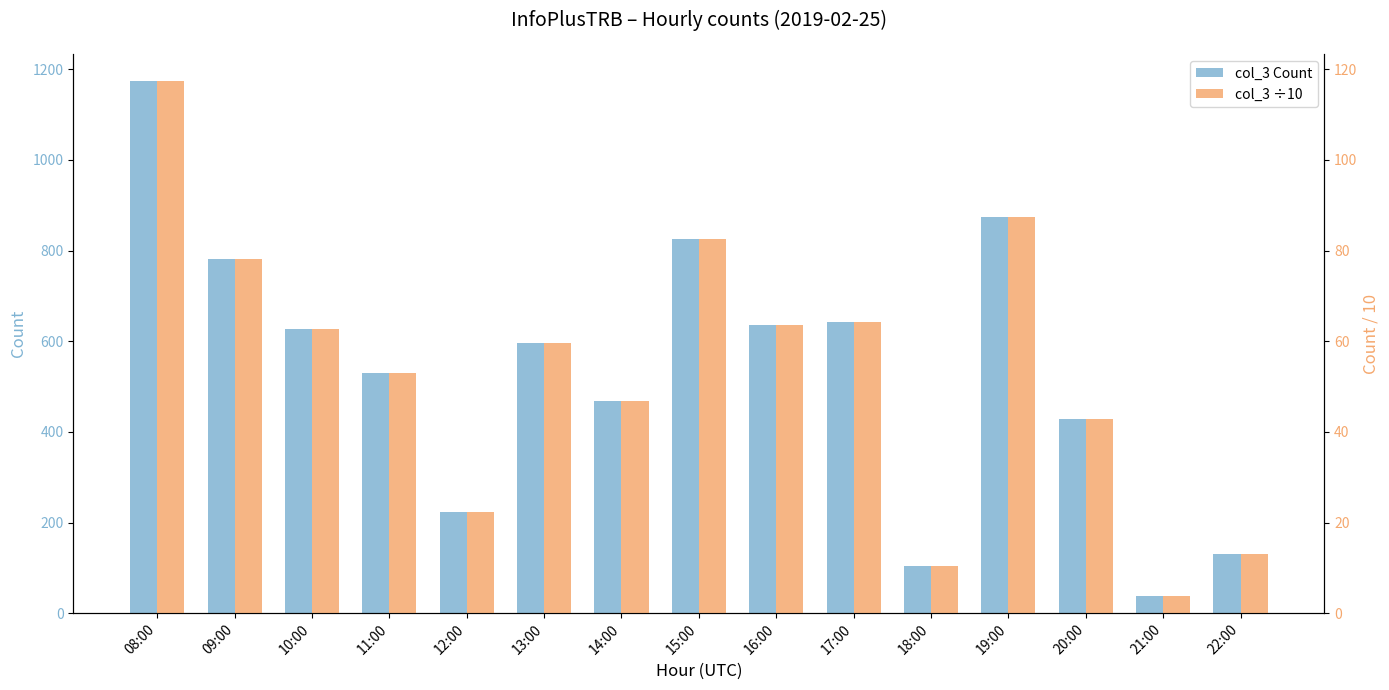

Is the value of col_3 ÷10 at 18:00 greater than the value of col_3 Count at 17:00?

No